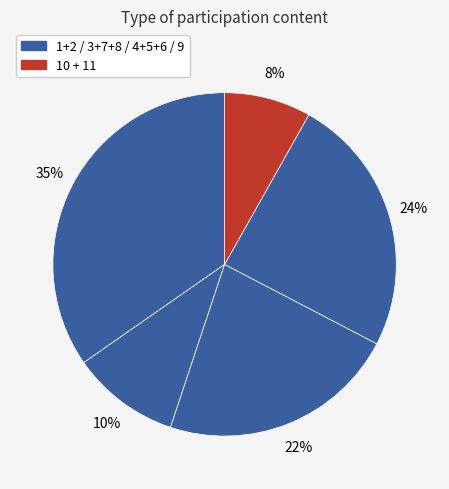

To the nearest percent, what is the difference between the largest and smallest slice percentages?

27%